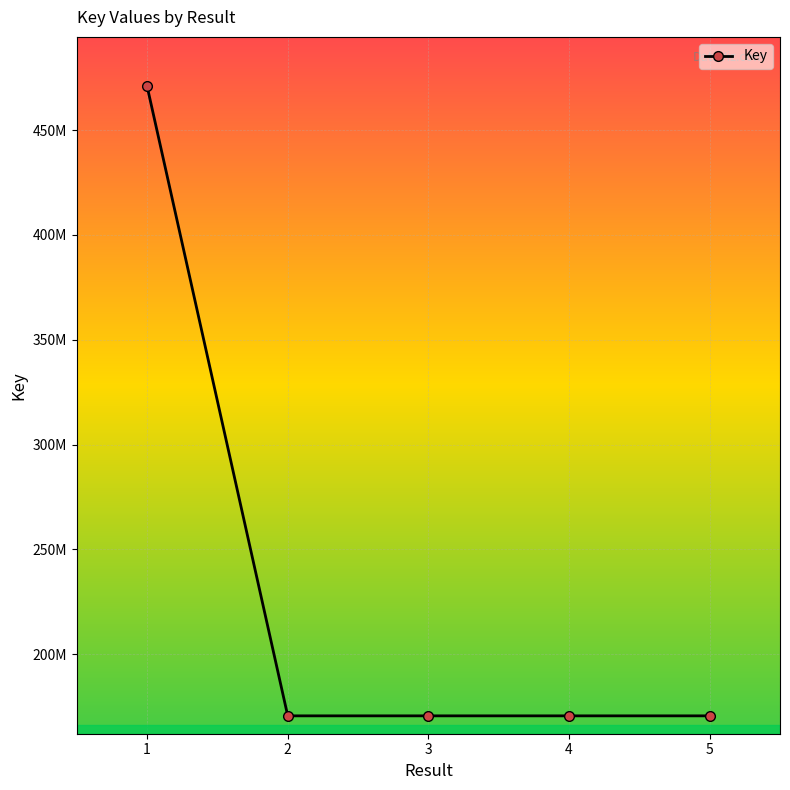

What is the average value?

230634313